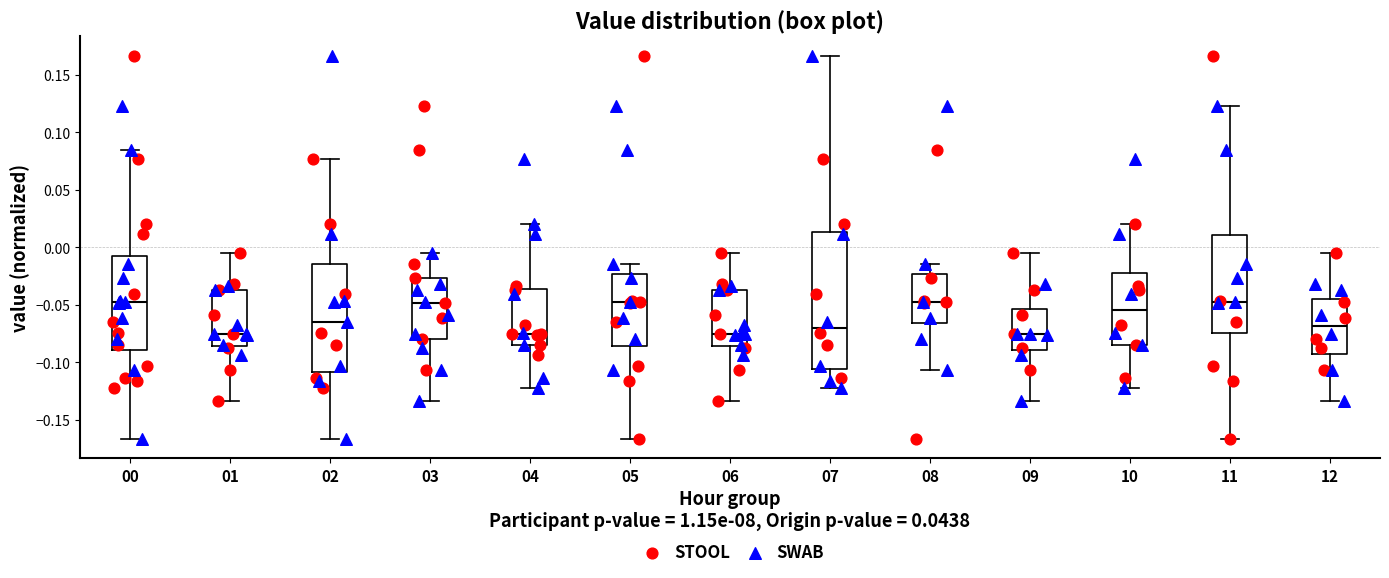

Reading left to right, read every box against the y-axis: the position of its median line, the range the box covers, and the ends of its whiskers. The values are not printed on the chart, so give them approximately, as read against the axis.

00: median -0.050, box -0.090 to -0.010, whiskers -0.165 to 0.085
01: median -0.075, box -0.085 to -0.035, whiskers -0.135 to -0.005
02: median -0.065, box -0.110 to -0.015, whiskers -0.165 to 0.075
03: median -0.050, box -0.080 to -0.025, whiskers -0.135 to -0.005
04: median -0.075, box -0.085 to -0.035, whiskers -0.125 to 0.020
05: median -0.050, box -0.085 to -0.025, whiskers -0.165 to -0.015
06: median -0.075, box -0.085 to -0.035, whiskers -0.135 to -0.005
07: median -0.070, box -0.105 to 0.015, whiskers -0.125 to 0.165
08: median -0.045, box -0.065 to -0.025, whiskers -0.105 to -0.015
09: median -0.075, box -0.090 to -0.055, whiskers -0.135 to -0.005
10: median -0.055, box -0.085 to -0.020, whiskers -0.125 to 0.020
11: median -0.045, box -0.075 to 0.010, whiskers -0.165 to 0.125
12: median -0.070, box -0.090 to -0.045, whiskers -0.135 to -0.005